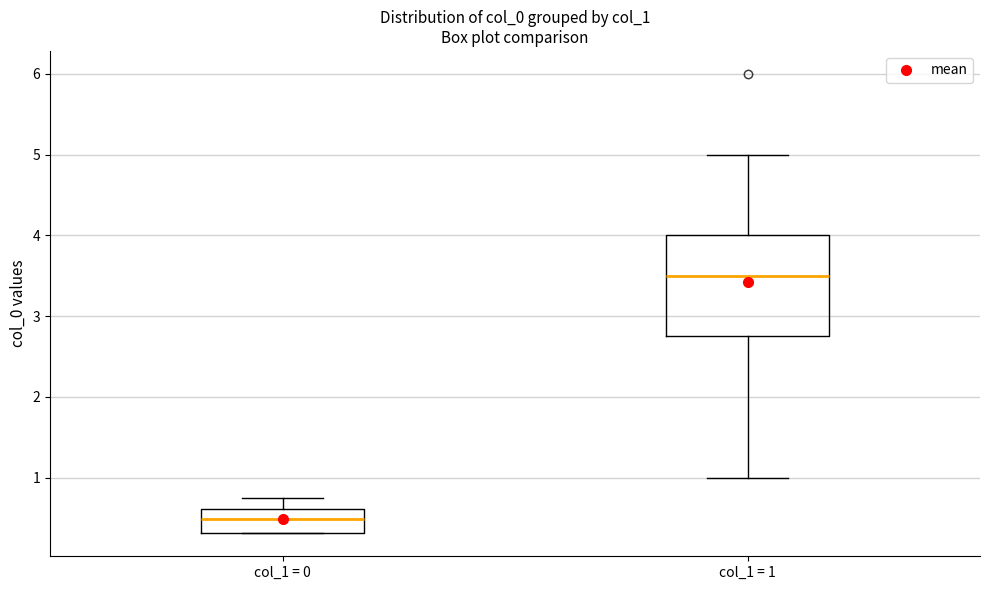

Reading left to right, transcribe this box plot: for each box, give where its median line is, the range the box spans, and where its two whiskers end, as read against the y-axis. The values are not printed on the chart, so give them approximately, as read against the axis.

col_1 = 0: median 0.5, box 0.3 to 0.6, whiskers 0.3 to 0.8
col_1 = 1: median 3.5, box 2.8 to 4.0, whiskers 1.0 to 5.0